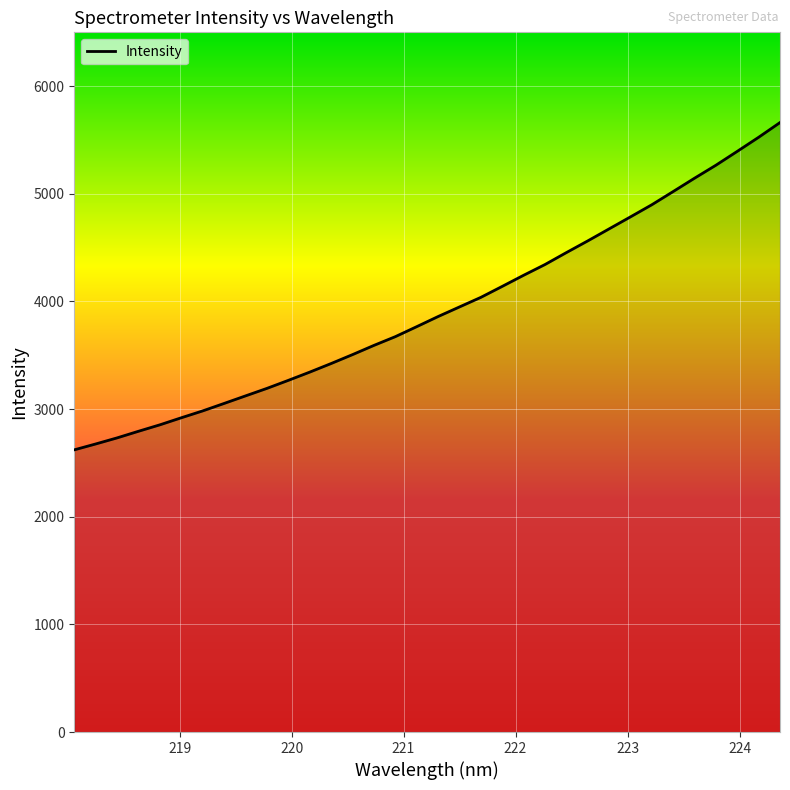

Count the number of values greater than 3859.

17